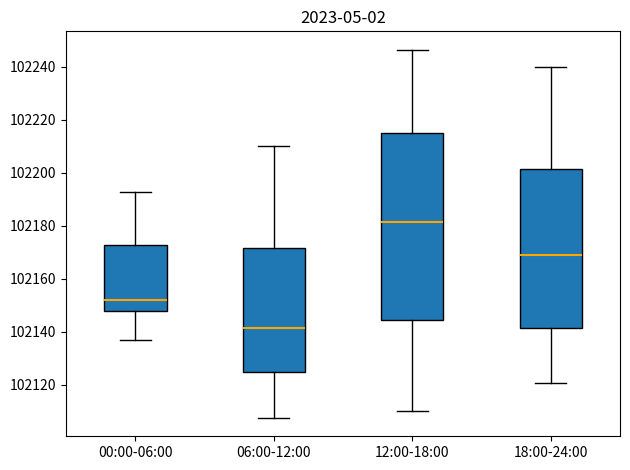

Where does the upper whisker of the box for 18:00-24:00 end on the y-axis? The values are not printed on the chart, so give them approximately, as read against the axis.

102240